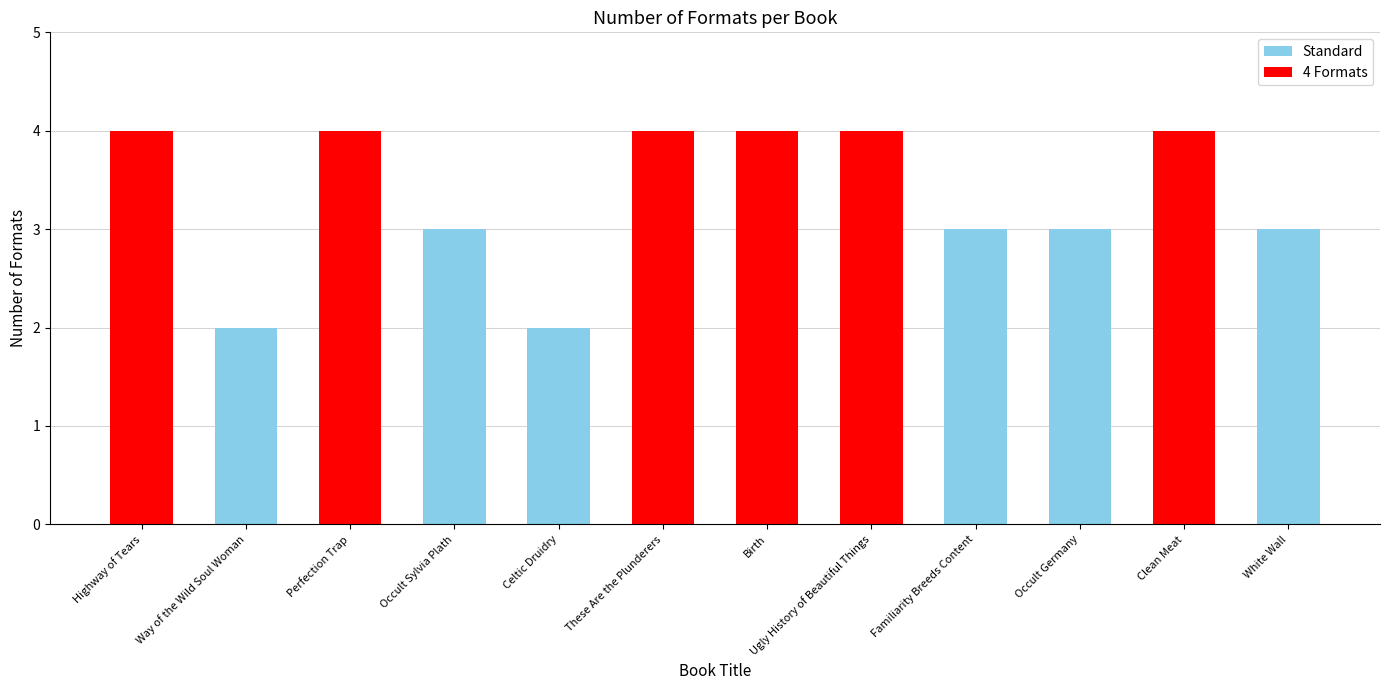

What is the value of the 11th bar from the left?

4